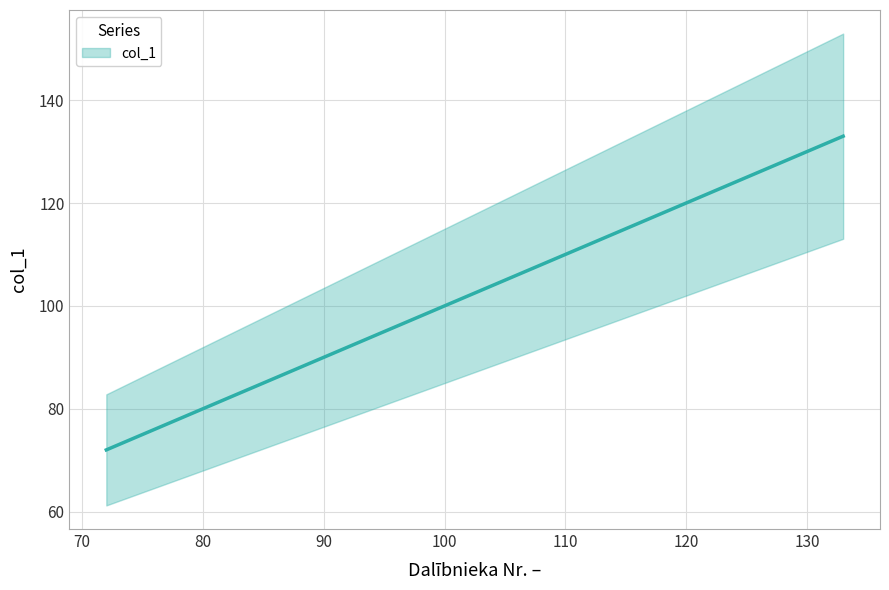

What is the value of the 2nd point from the left?

133